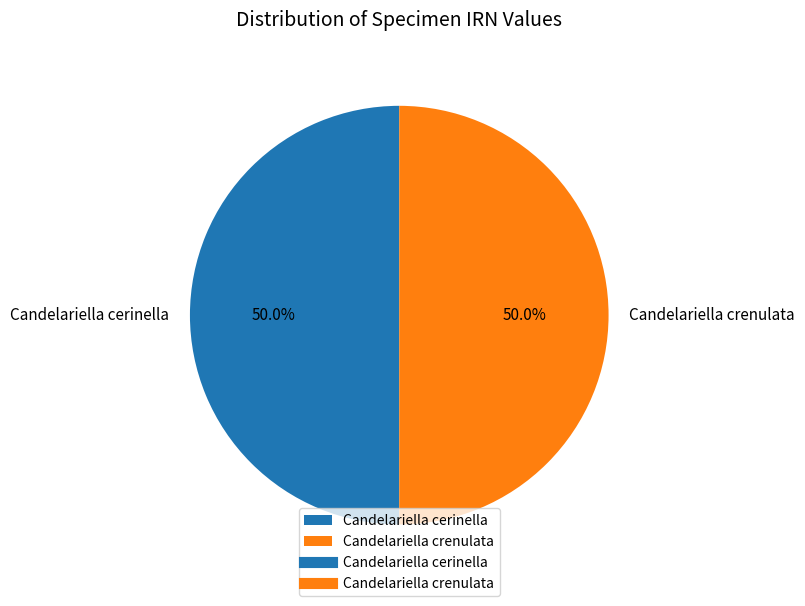

How many segments does this pie chart have?

2